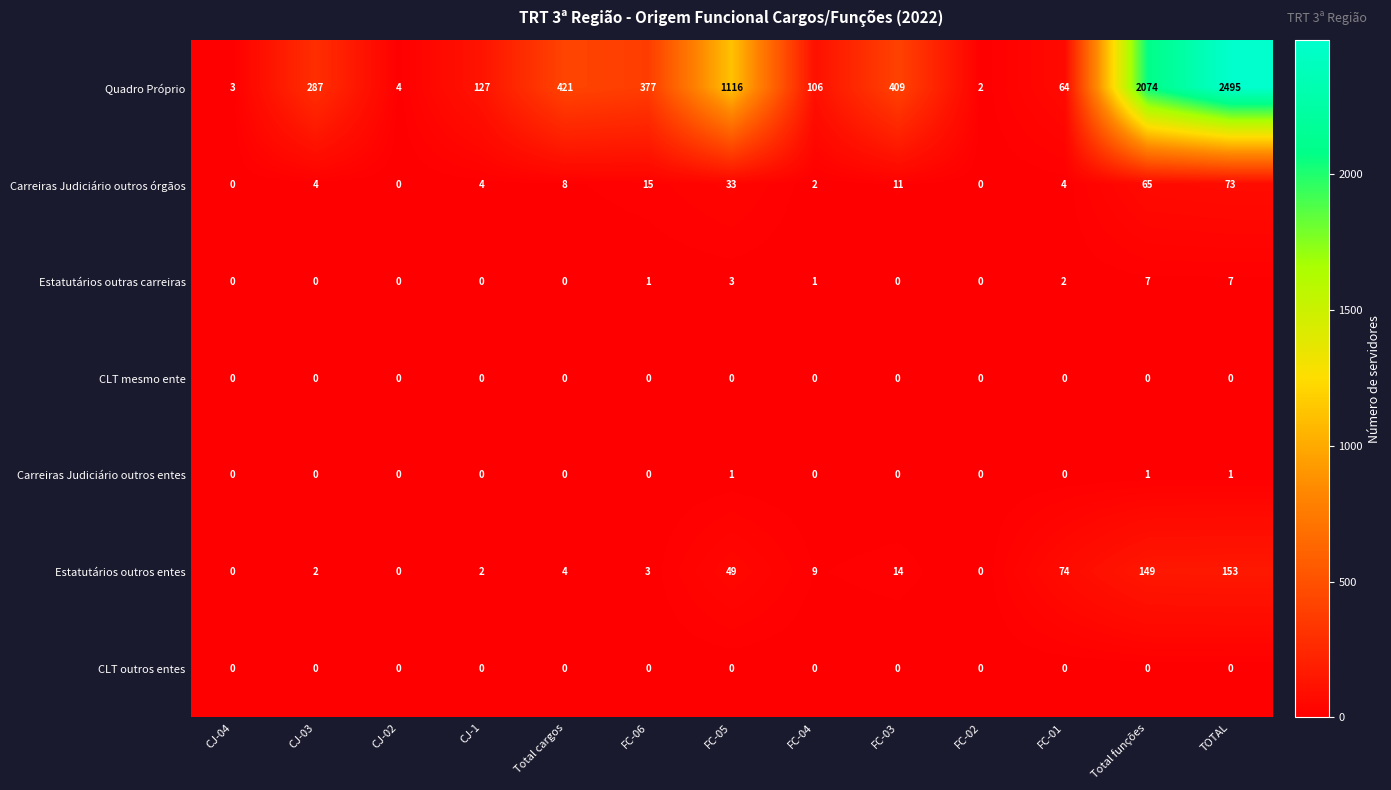

What is the highest value of the Carreiras Judiciário outros órgãos series?

73